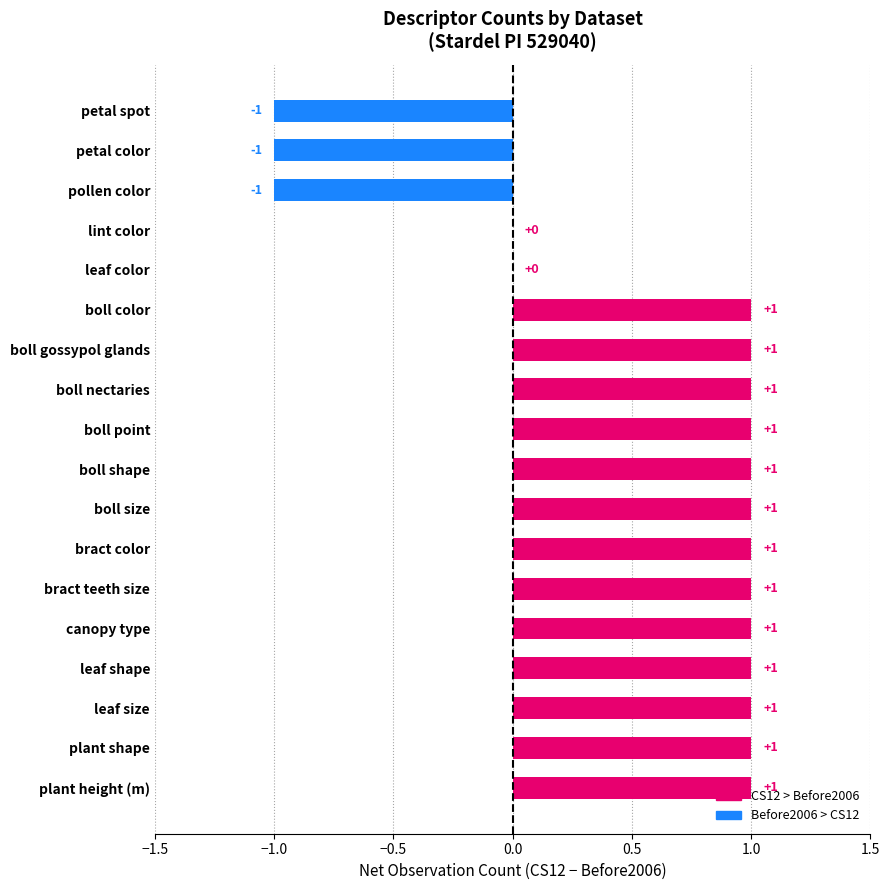

Between petal spot and boll gossypol glands, which is larger?

boll gossypol glands